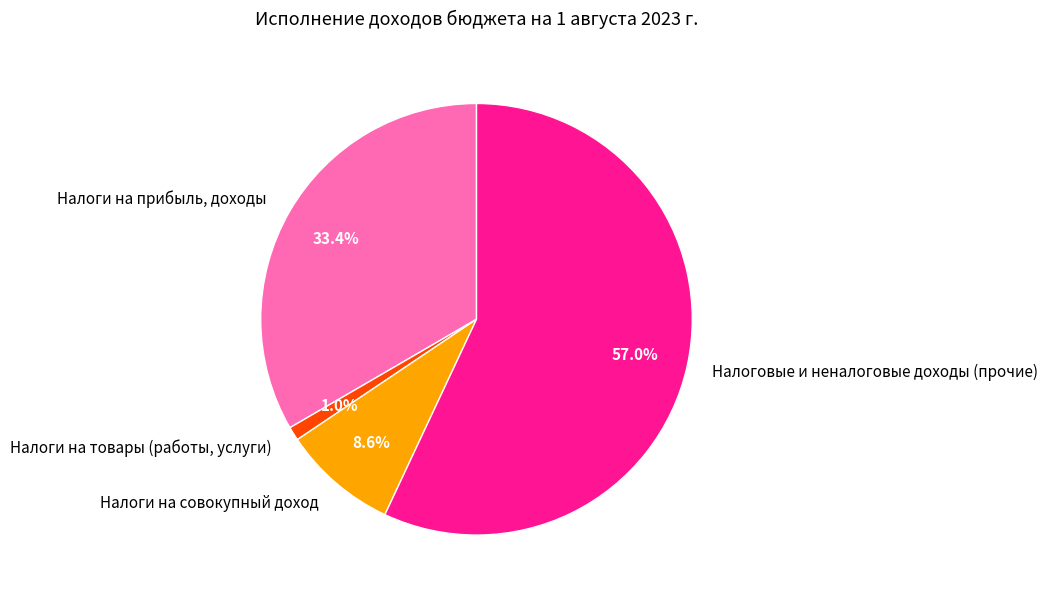

The Налоги на совокупный доход slice represents 9% of the pie. True or false?

True